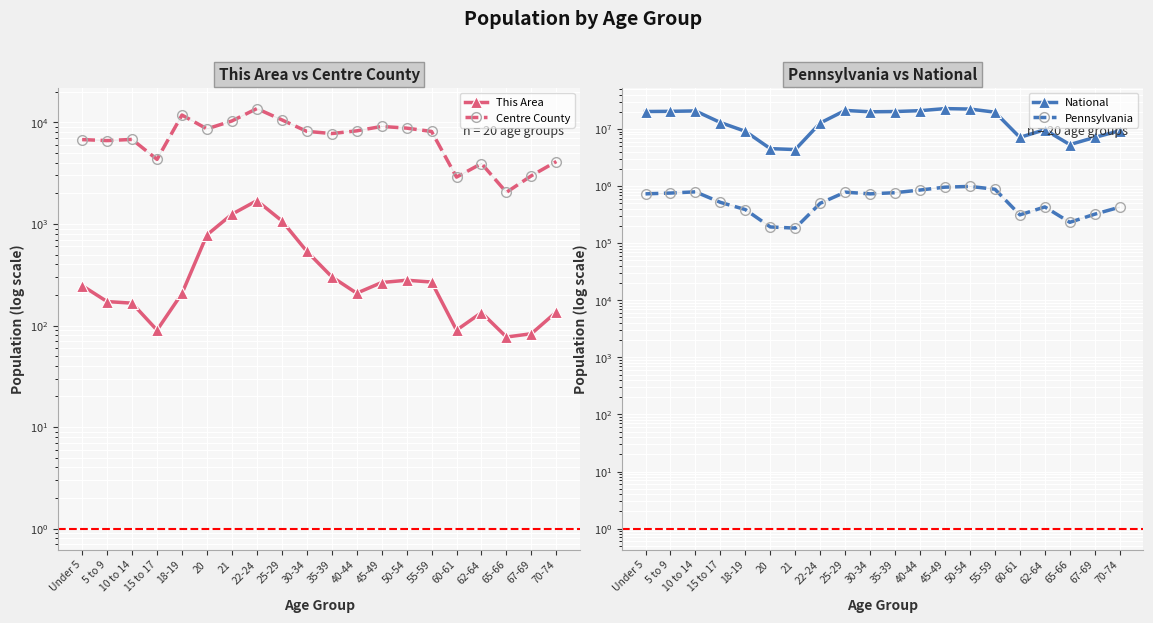

Reading left to right, transcribe all the data shown in this chart.

This Area: Under 5=247	5 to 9=172	10 to 14=166	15 to 17=90	18-19=207	20=780	21=1246	22-24=1696	25-29=1075	30-34=538	35-39=302	40-44=208	45-49=265	50-54=279	55-59=268	60-61=90	62-64=134	65-66=77	67-69=83	70-74=136
Centre County: Under 5=6771	5 to 9=6620	10 to 14=6798	15 to 17=4323	18-19=11812	20=8633	21=10335	22-24=13672	25-29=10596	30-34=8163	35-39=7766	40-44=8256	45-49=9126	50-54=8783	55-59=8144	60-61=2892	62-64=3934	65-66=2048	67-69=2984	70-74=4118
National: Under 5=20201362	5 to 9=20348657	10 to 14=20677194	15 to 17=12954254	18-19=9086089	20=4519129	21=4354294	22-24=12712576	25-29=21101849	30-34=19962099	35-39=20179642	40-44=20890964	45-49=22708591	50-54=22298125	55-59=19664805	60-61=7113727	62-64=9704197	65-66=5319902	67-69=7115361	70-74=9278166
Pennsylvania: Under 5=729538	5 to 9=753635	10 to 14=791151	15 to 17=517831	18-19=387235	20=191942	21=183257	22-24=498947	25-29=781527	30-34=729592	35-39=764287	40-44=851382	45-49=955763	50-54=984641	55-59=879048	60-61=312575	62-64=430721	65-66=231623	67-69=321379	70-74=426536